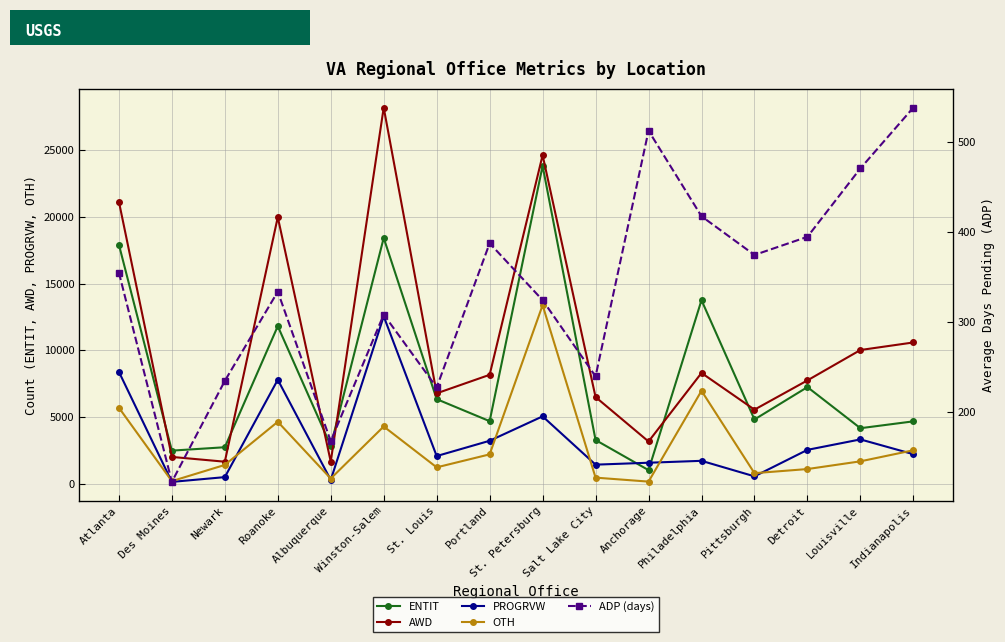

How many values in the ADP (days) series exceed 354?

8